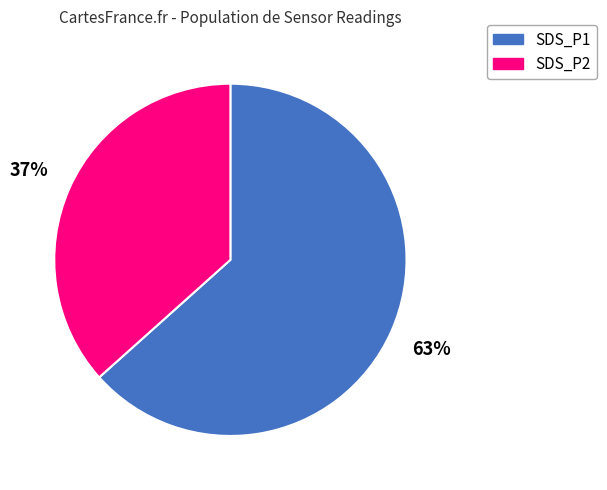

Is it true that SDS_P1 is 77% of the pie?

False